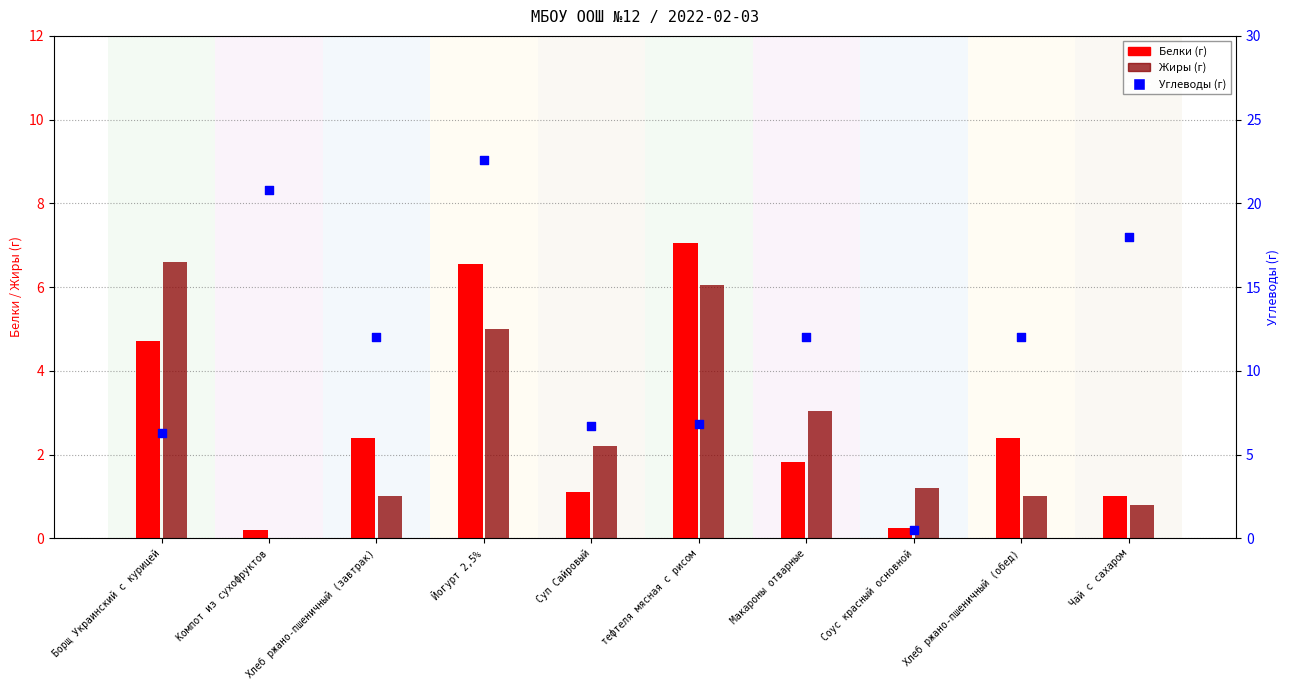

Which series contains the lowest Y value?

Жиры